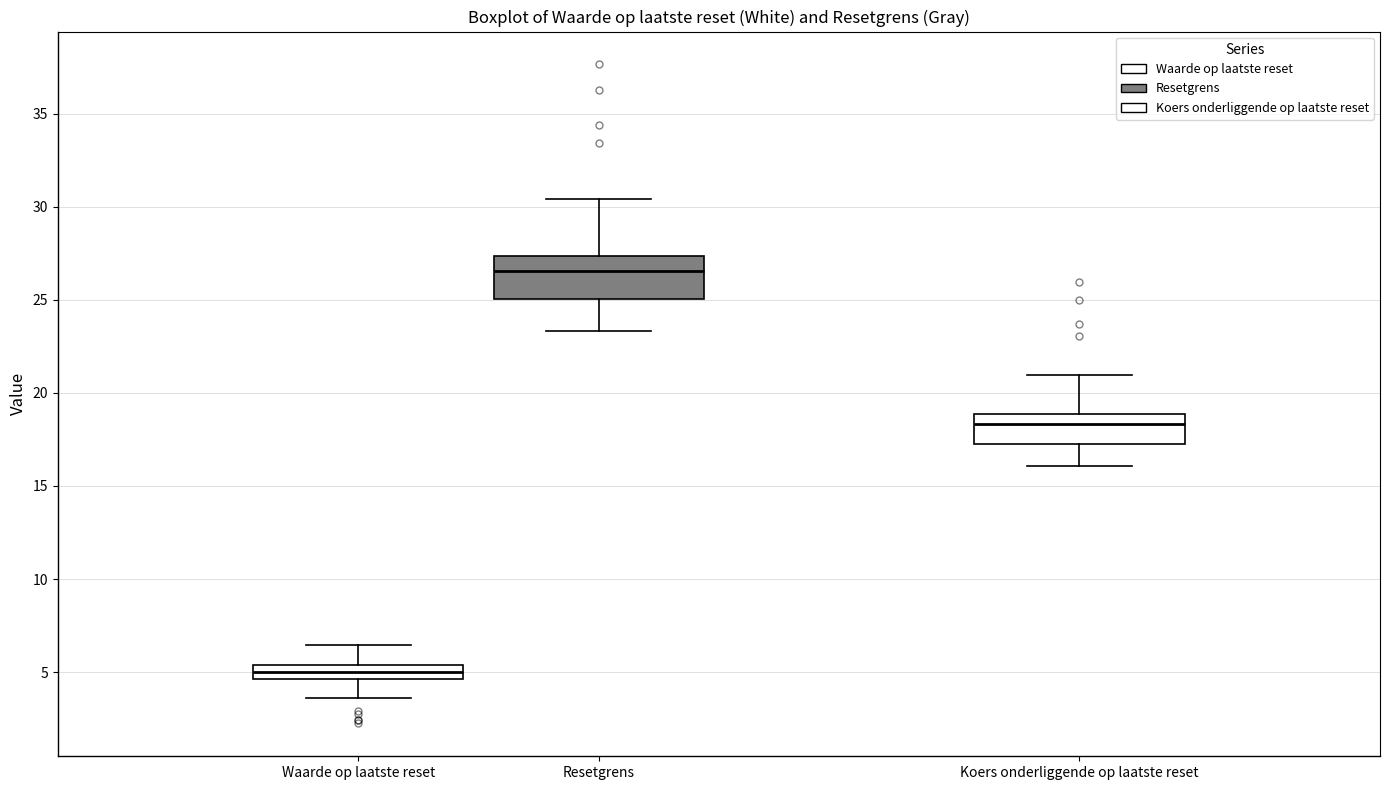

Which box's median line is the highest?

Resetgrens